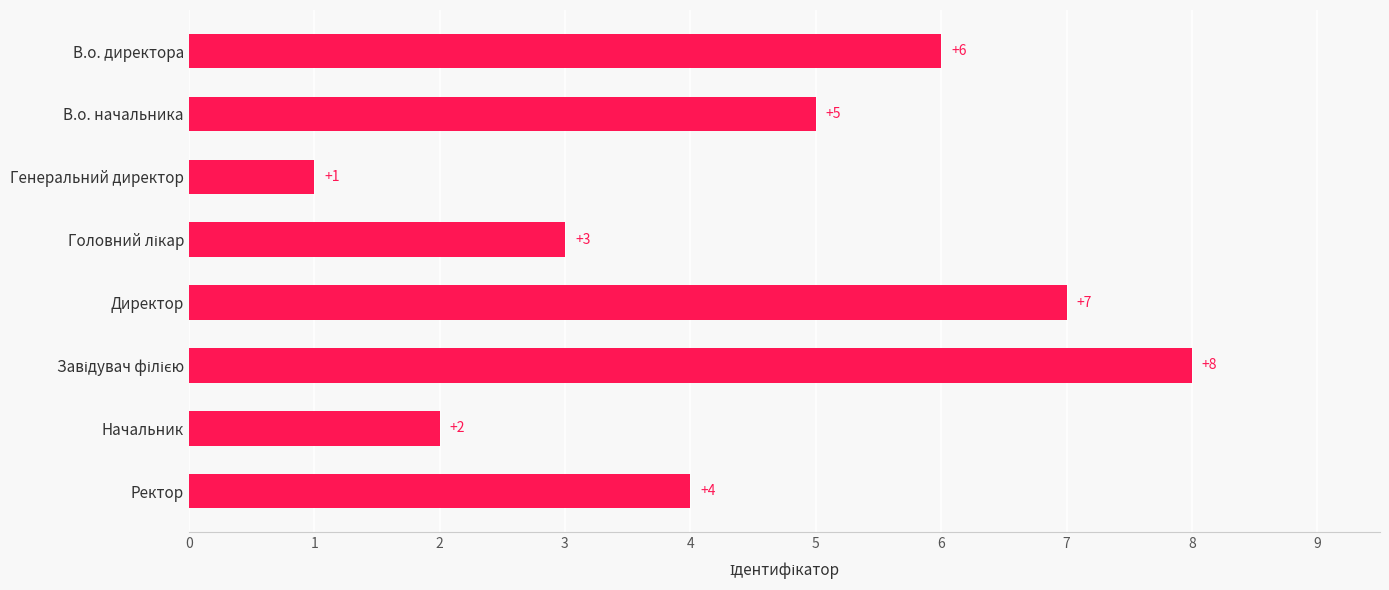

Reading bottom to top, what are all the values shown in this chart?

4	2	8	7	3	1	5	6